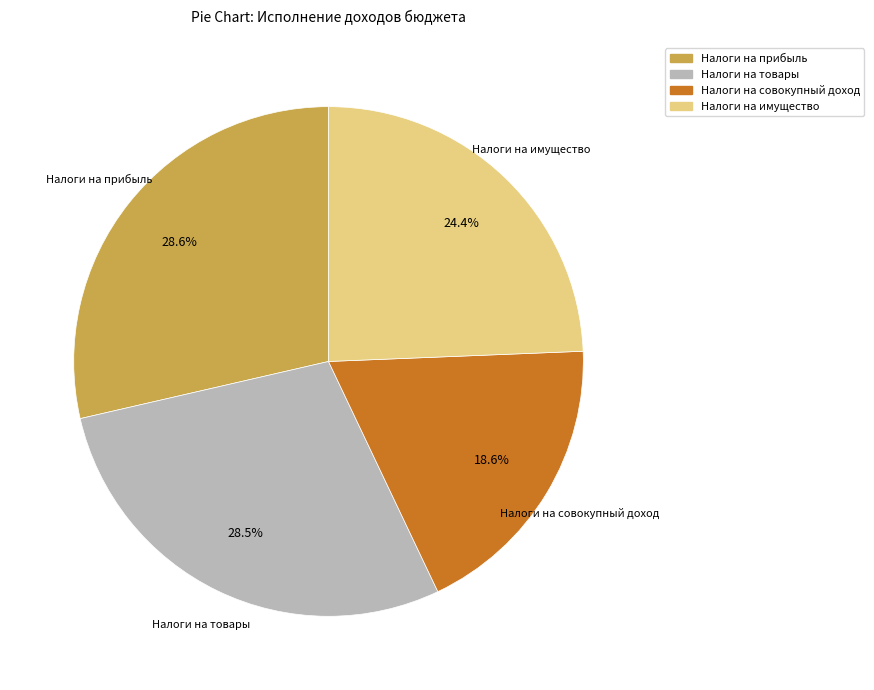

Is there any slice that represents more than half of the pie?

No